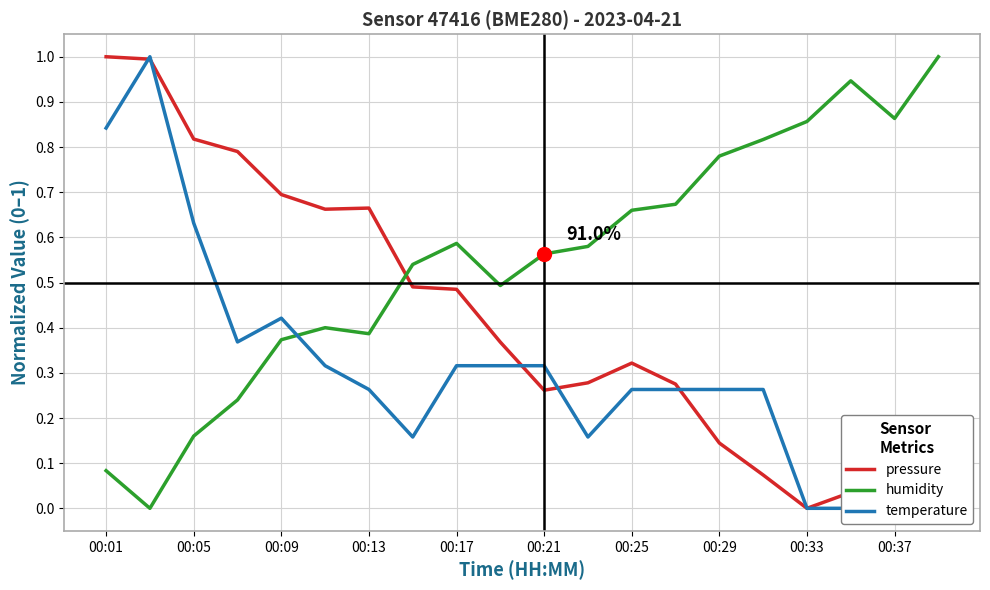

How many intersections are there between humidity and temperature?

1